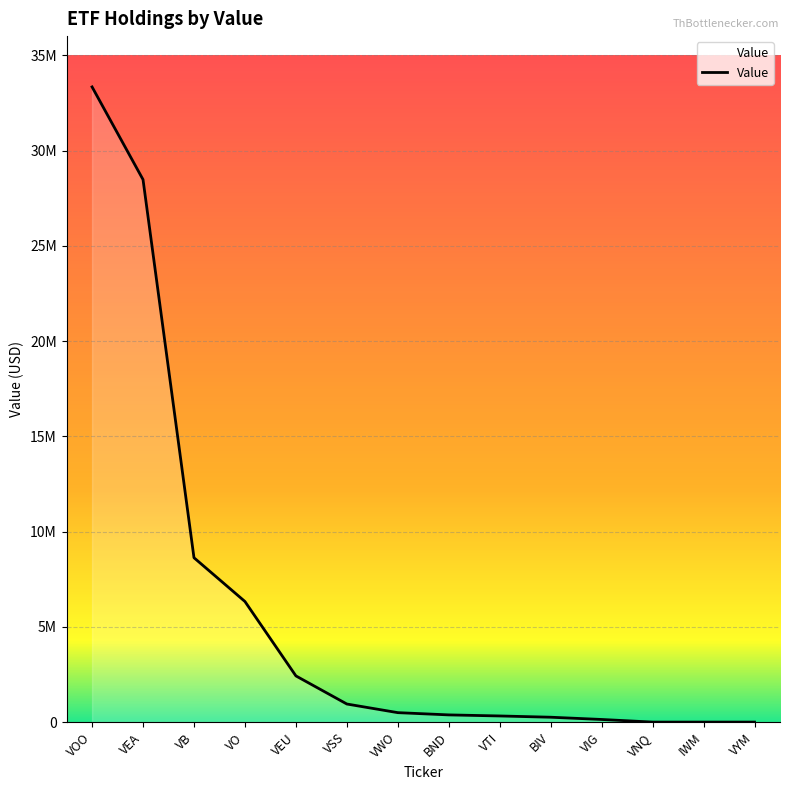

Is this an area chart (filled region under the line)?

Yes